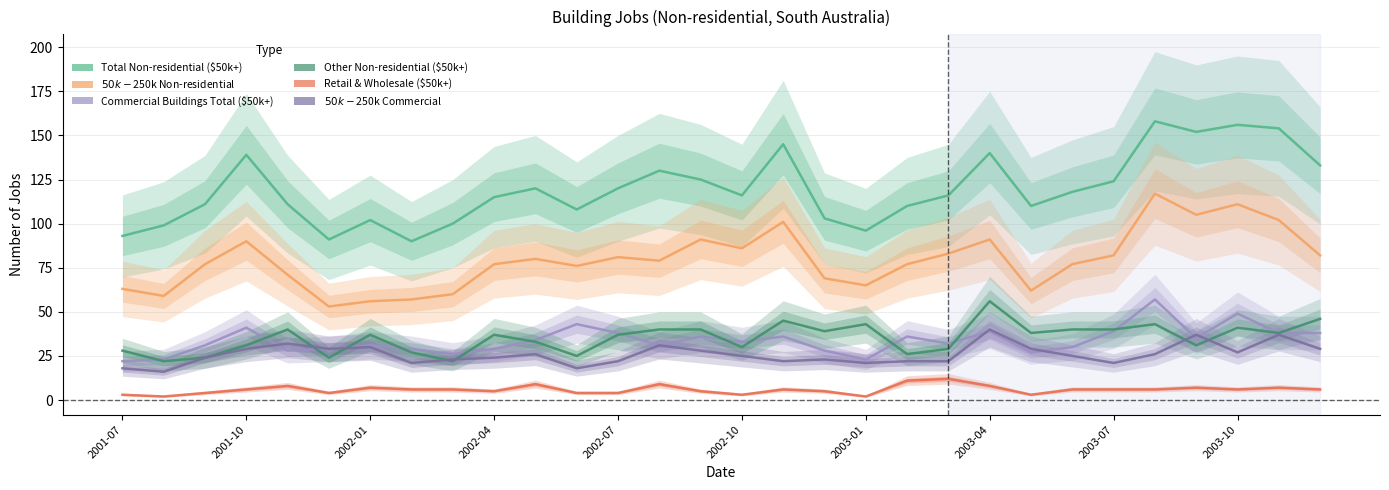

How many values in the Commercial Buildings Total ($50k+) series exceed 33?

14